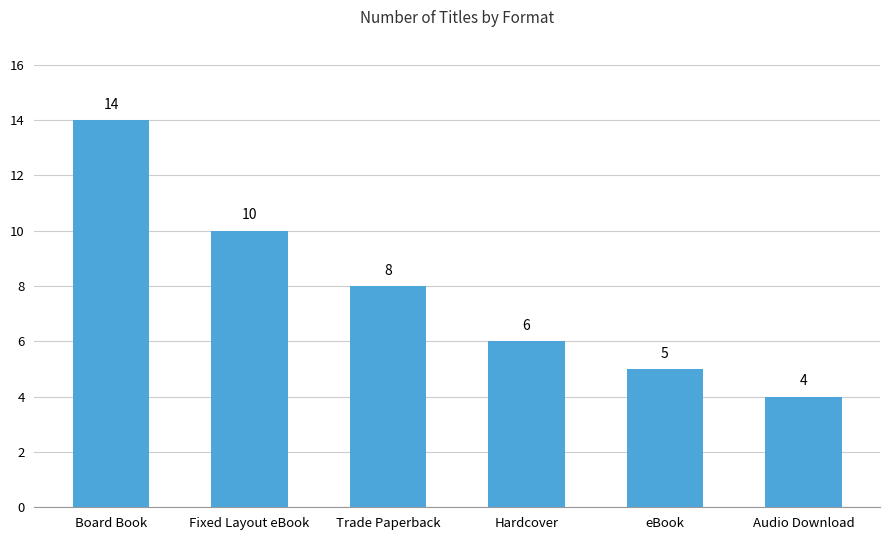

Rank the categories by value from lowest to highest.

Audio Download, eBook, Hardcover, Trade Paperback, Fixed Layout eBook, Board Book